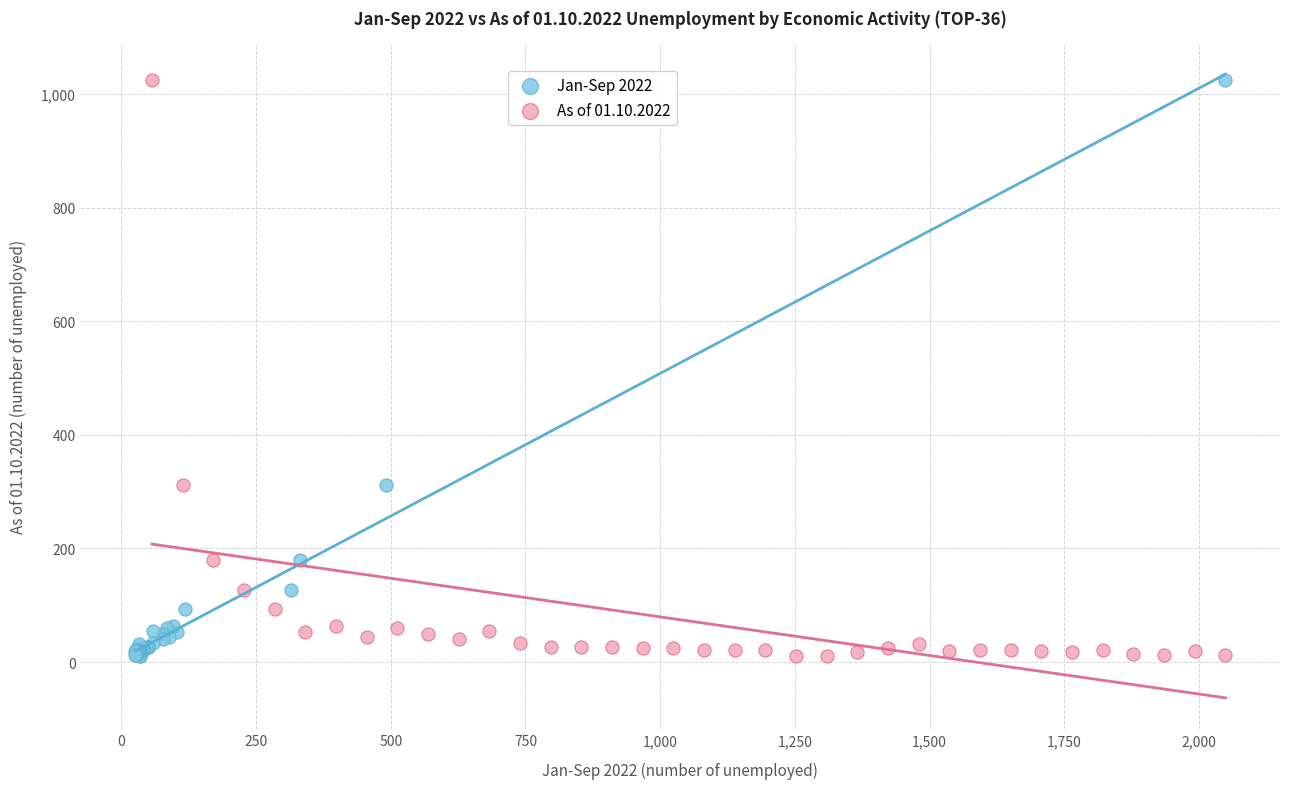

What are all the series names shown in the legend?

Jan-Sep 2022, As of 01.10.2022